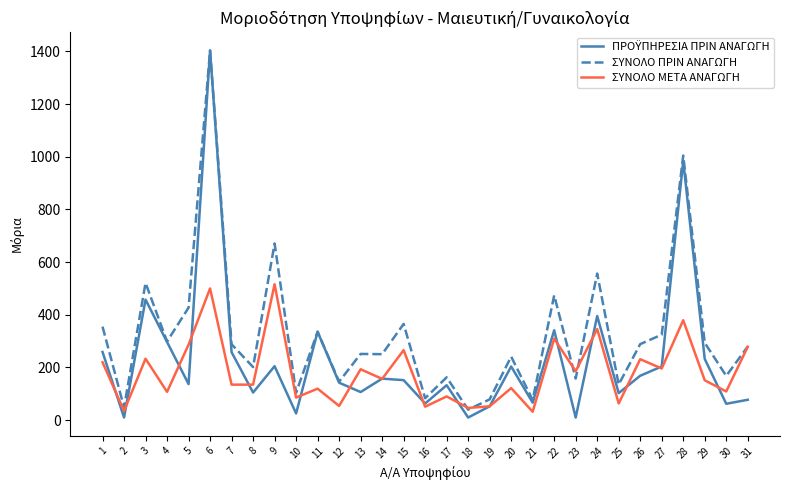

What is the sum of all ΣΥΝΟΛΟ ΜΕΤΑ ΑΝΑΓΩΓΗ values?

5686.7